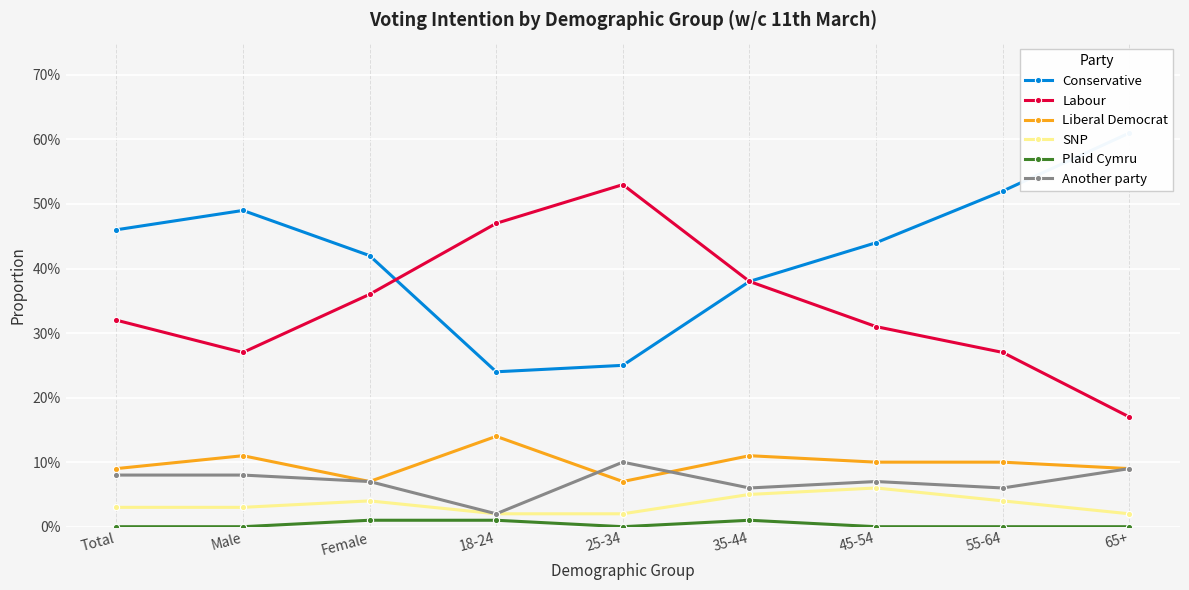

Which series has the largest total across all categories?

Conservative